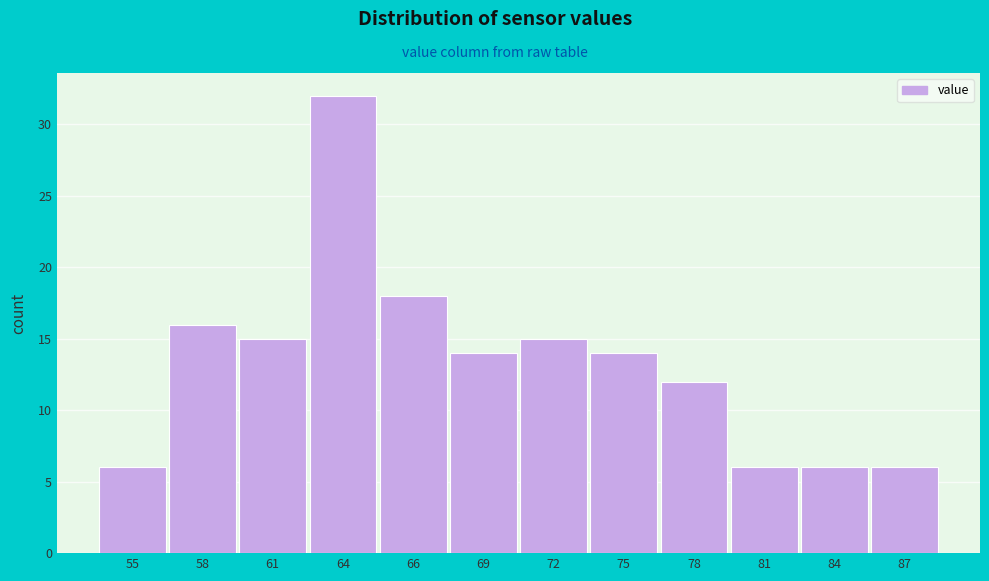

Reading right to left, transcribe all the data shown in this chart.

6	6	6	12	14	15	14	18	32	15	16	6